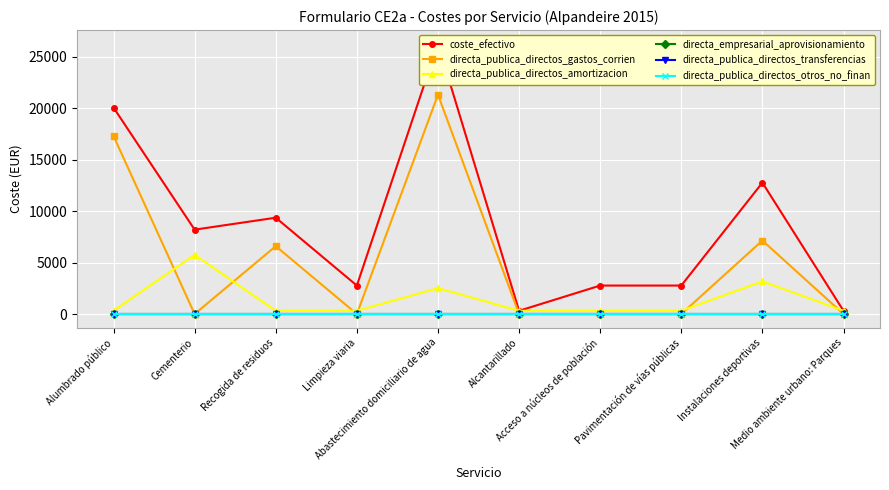

Rank the series at Acceso a núcleos de población from lowest to highest value.

directa_publica_directos_gastos_corrien, directa_empresarial_aprovisionamiento, directa_publica_directos_transferencias, directa_publica_directos_otros_no_finan, directa_publica_directos_amortizacion, coste_efectivo